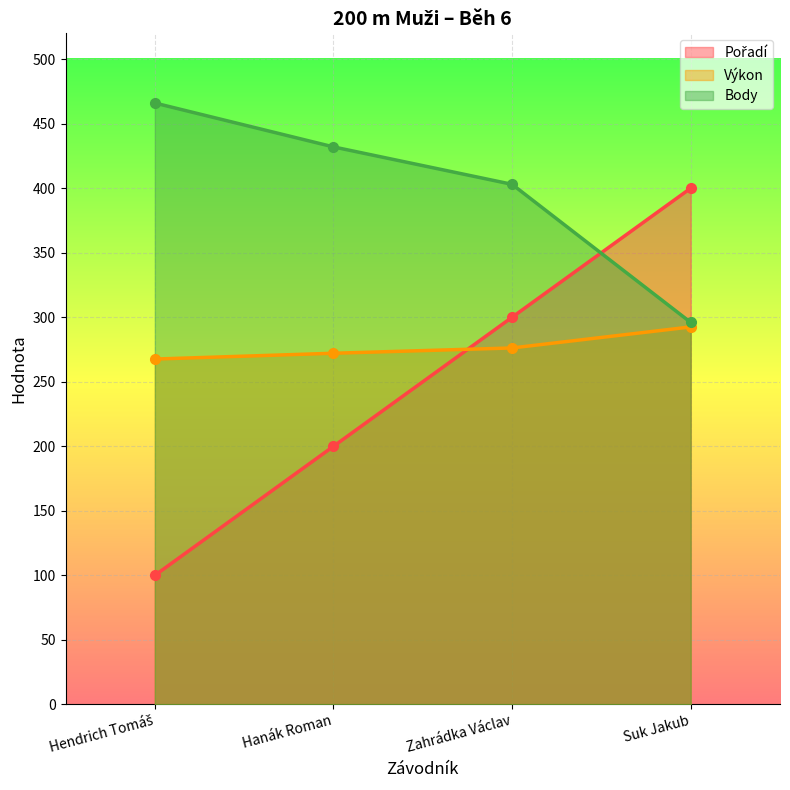

How many data points does each series have?

4